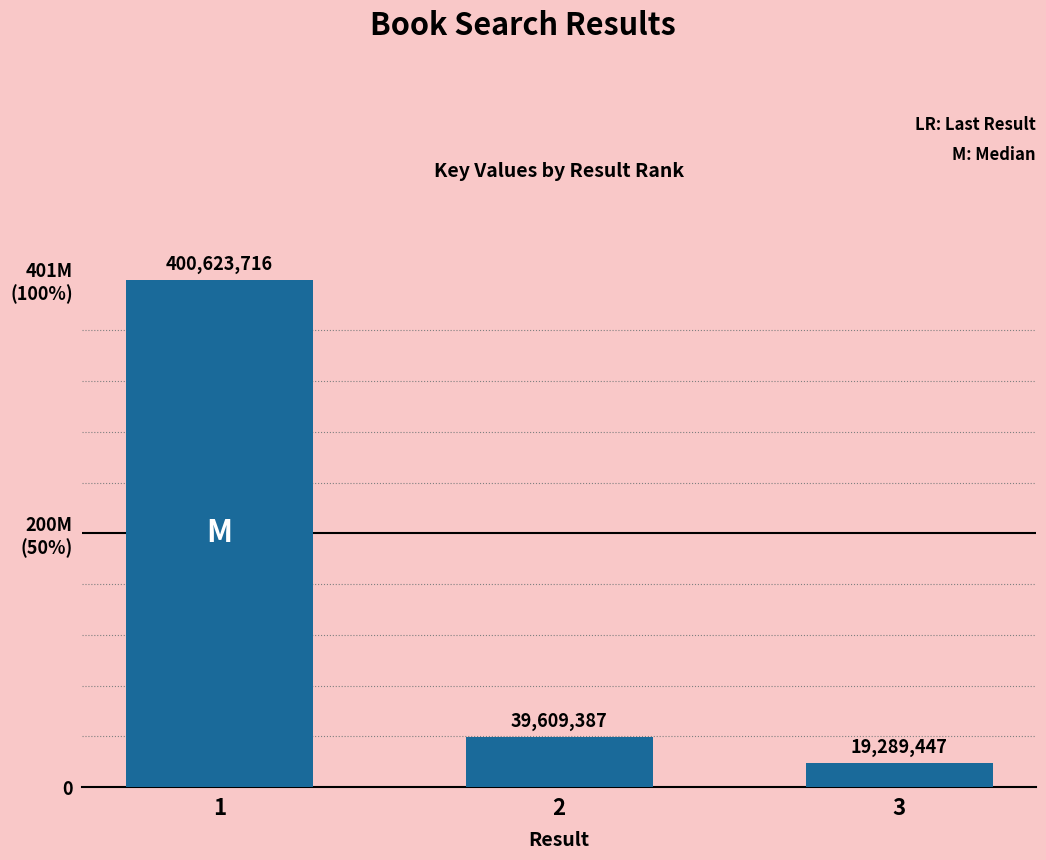

True or false: the data shows 8000608 at 3.

False